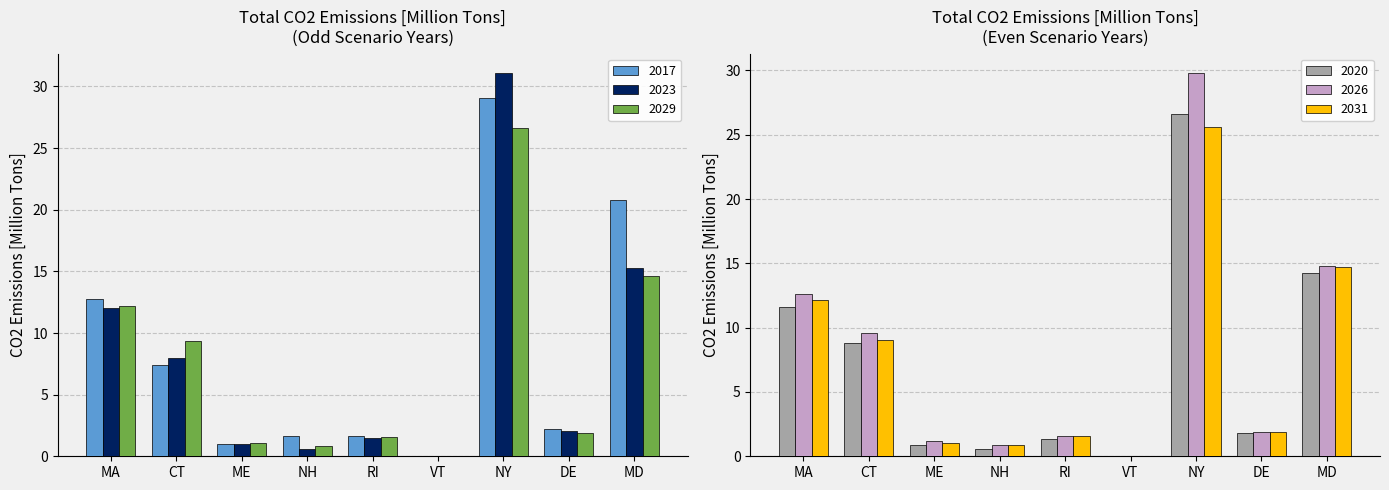

How many bars are there in total?

54